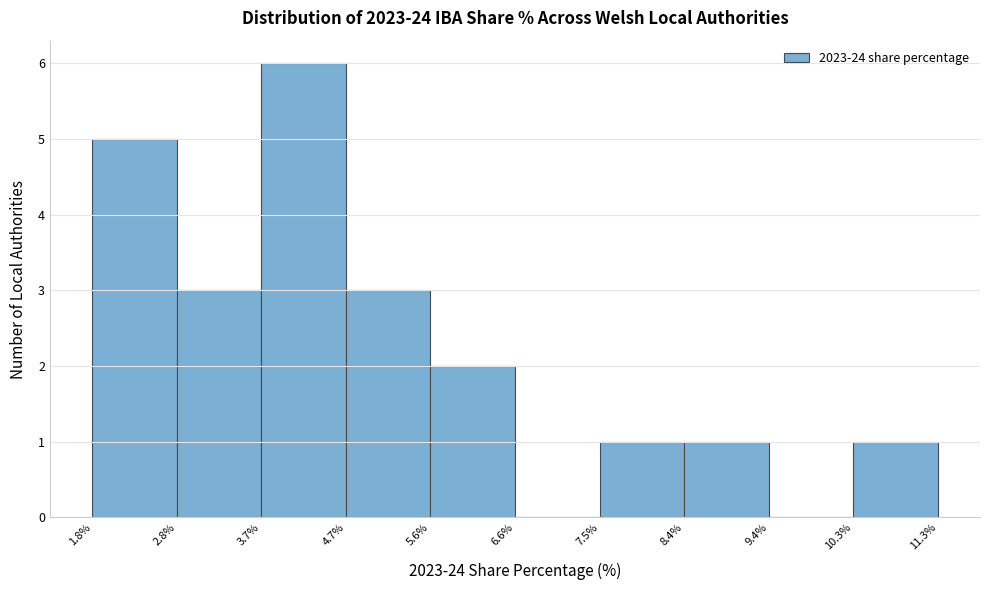

Reading left to right, list every bar in this chart as the range it spans on the x-axis followed by its height. The values are not printed on the chart, so give them approximately, as read against the axis.

1.8% to 2.8%: 5
2.8% to 3.7%: 3
3.7% to 4.7%: 6
4.7% to 5.6%: 3
5.6% to 6.6%: 2
6.6% to 7.5%: 0
7.5% to 8.4%: 1
8.4% to 9.4%: 1
9.4% to 10.3%: 0
10.3% to 11.3%: 1